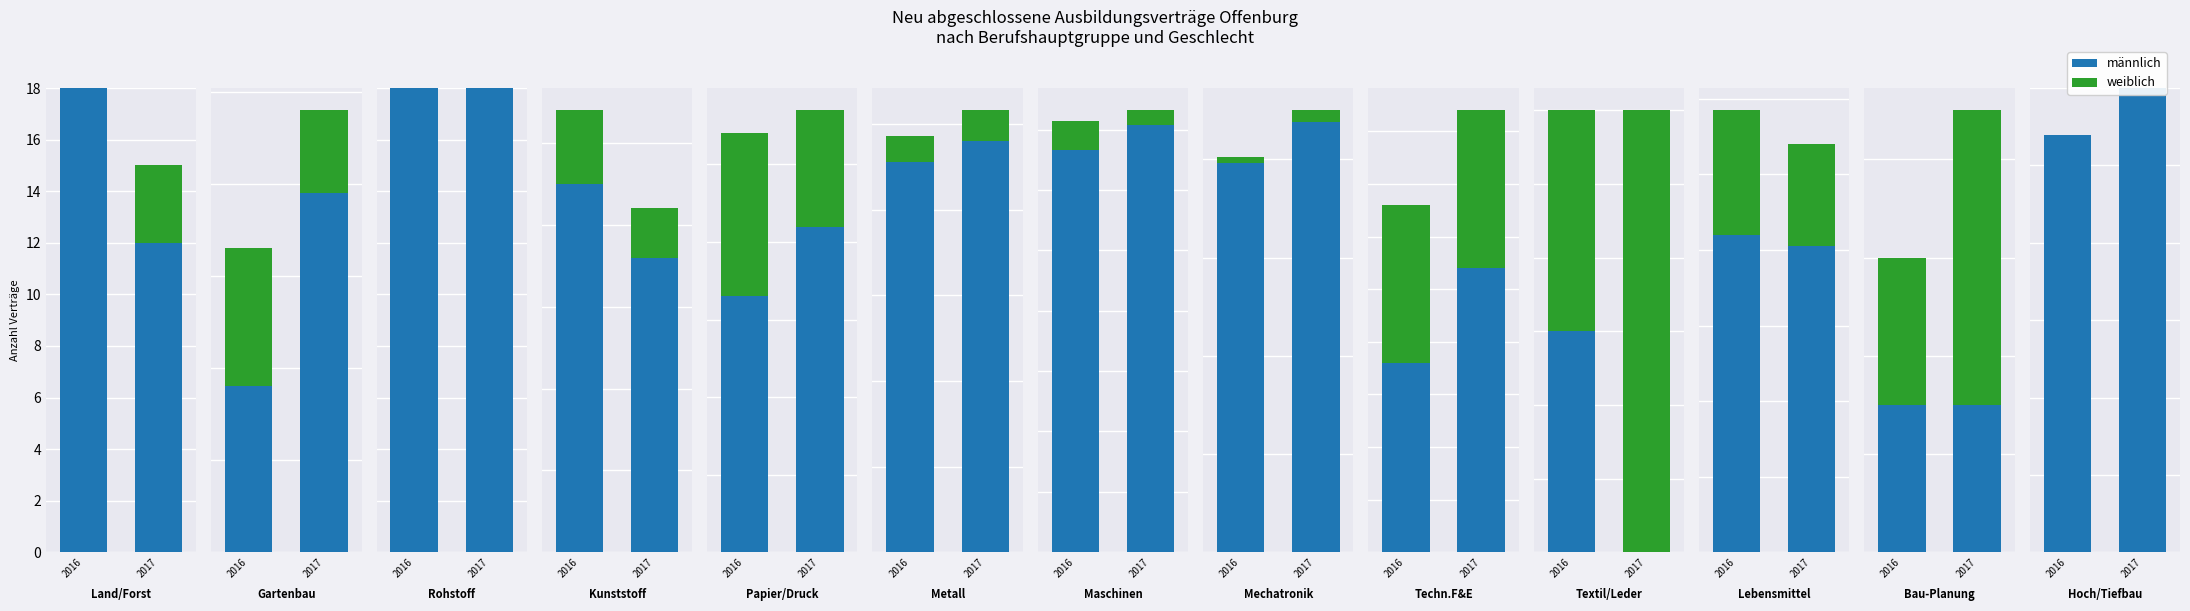

List the series in order of their peak value, lowest first.

weiblich 2017, weiblich 2016, männlich 2016, männlich 2017